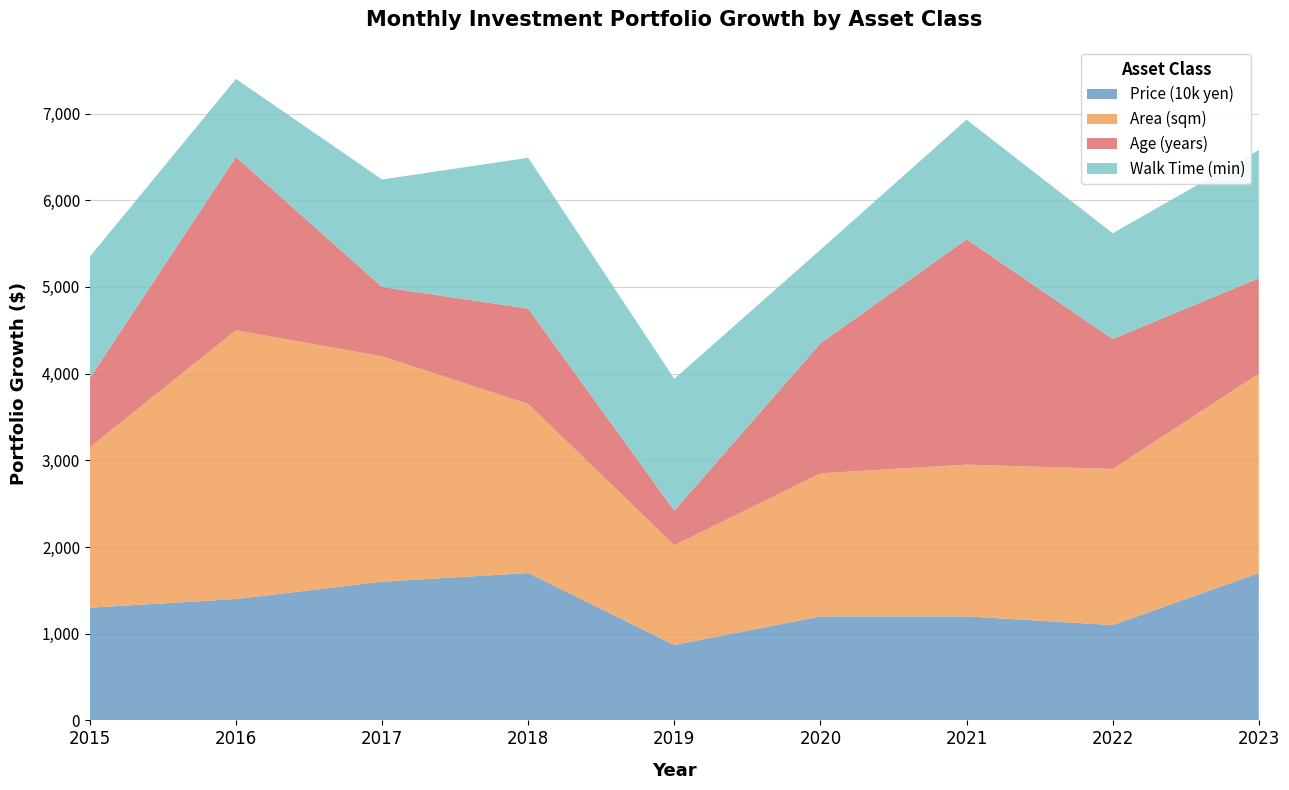

Reading left to right, extract all data points from this chart.

Price (10k yen): 1300.0	1400.0	1600.0	1700.0	870.0	1200.0	1200.0	1100.0	1700.0
Area (sqm): 185.0	310.0	260.0	195.0	115.0	165.0	175.0	180.0	230.0
Age (years): 8.0	20.0	8.0	11.0	4.0	15.0	26.0	15.0	11.0
Walk Time (min): 7.0	4.5	6.2	8.7	7.6	5.4	6.9	6.1	7.4